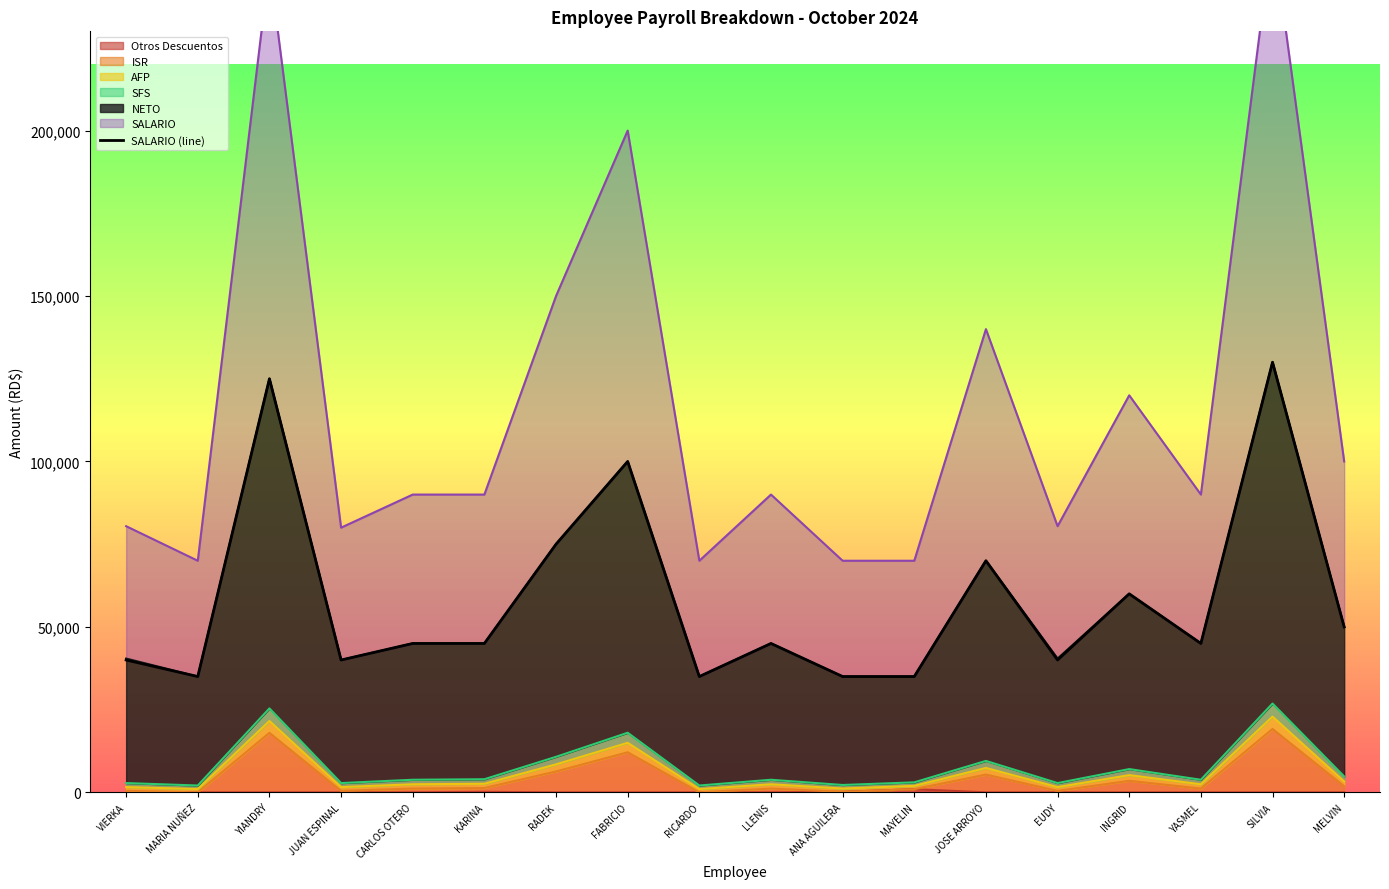

Between KARINA and RICARDO, which is larger?

KARINA